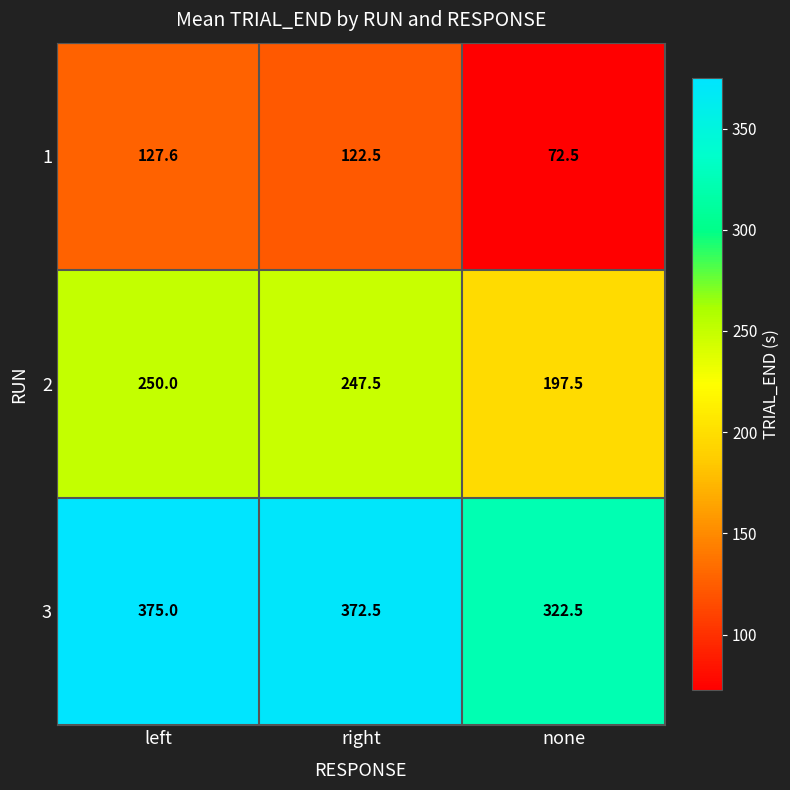

Which series has the widest spread of values?

1